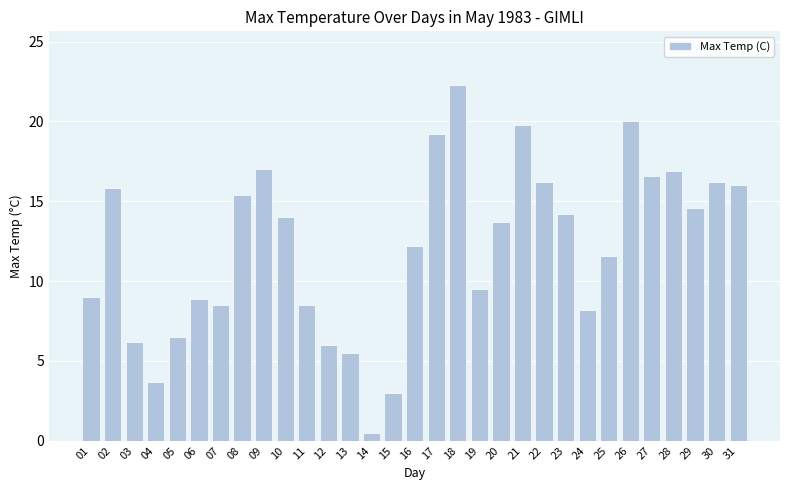

What is the value of the 13th bar from the left?

5.5